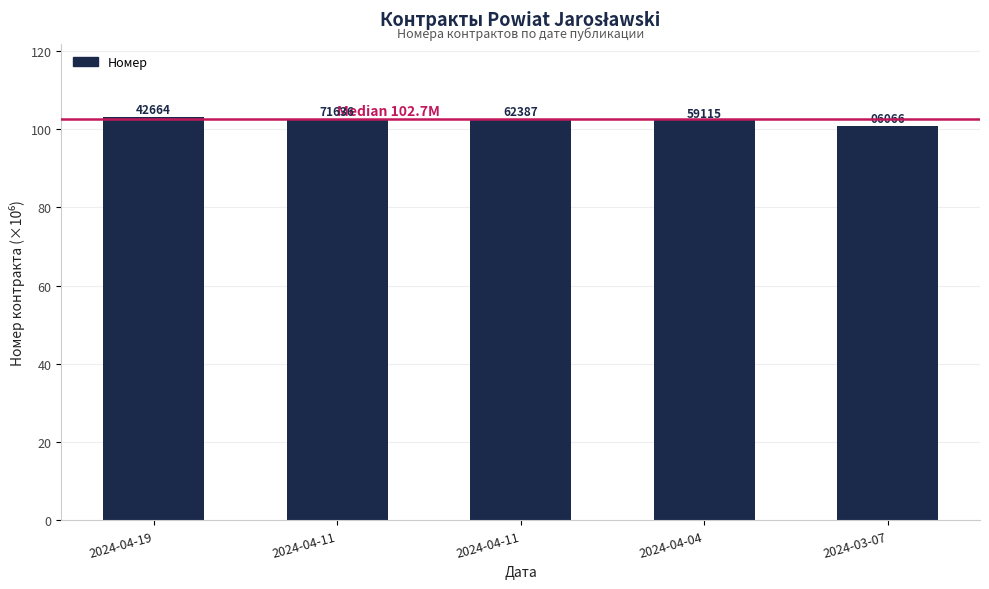

At which label is the value closest to 102?

2024-04-04